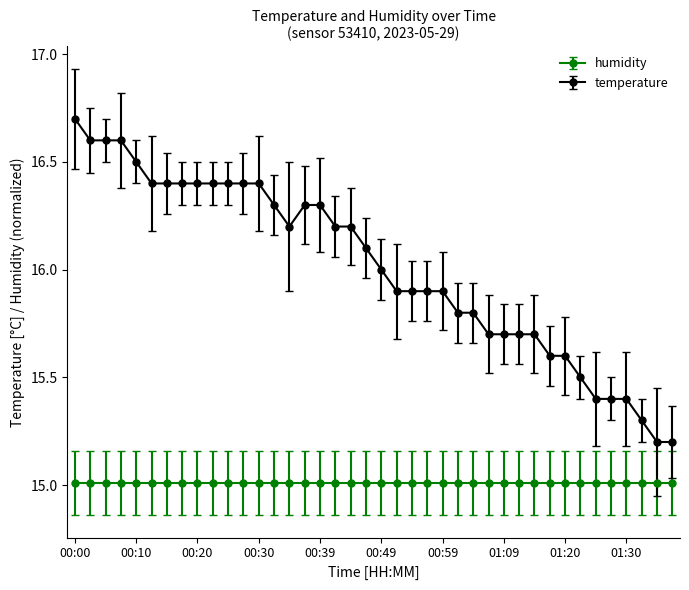

List the series in order of their overall mean, highest first.

temperature, humidity